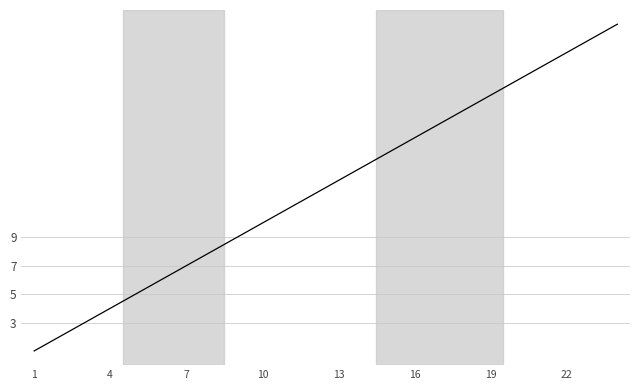

What is the maximum value shown in the chart?

24